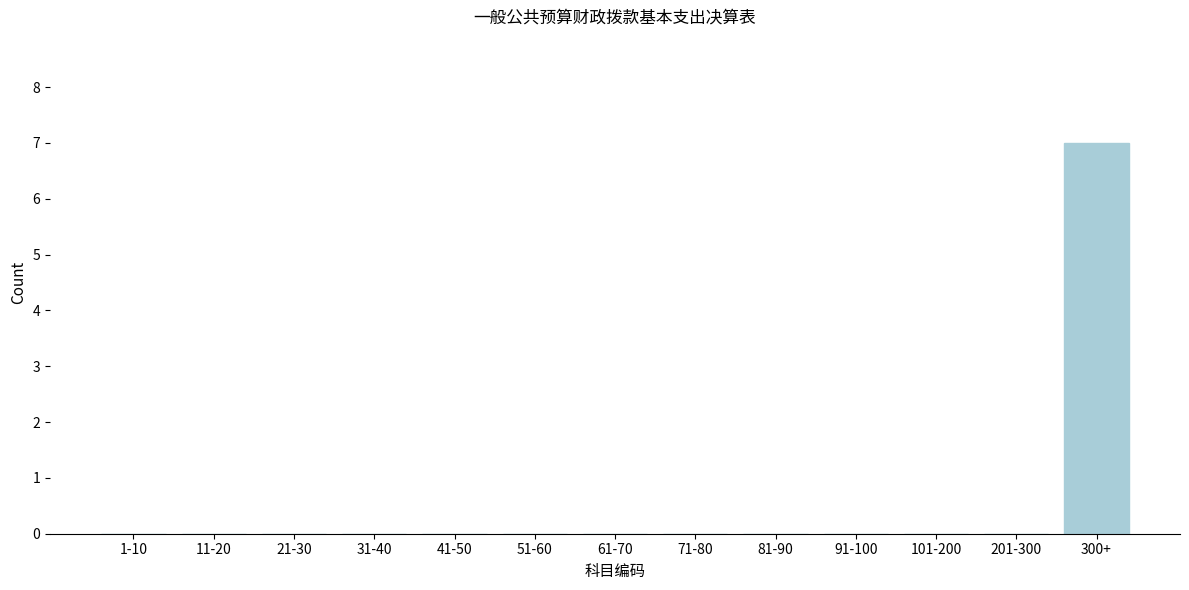

Reading left to right, what are all the values shown in this chart?

1-10=0	11-20=0	21-30=0	31-40=0	41-50=0	51-60=0	61-70=0	71-80=0	81-90=0	91-100=0	101-200=0	201-300=0	300+=7